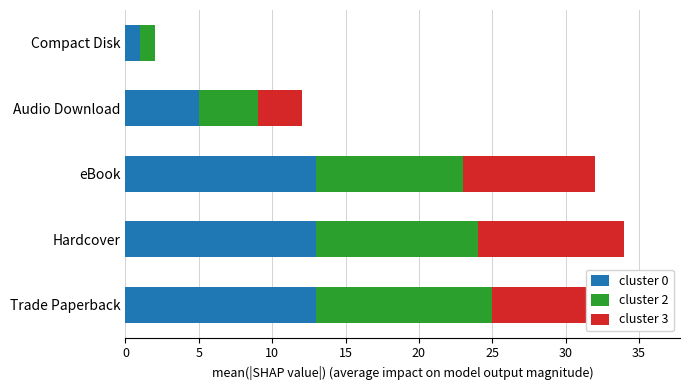

How many bars are there in total?

15